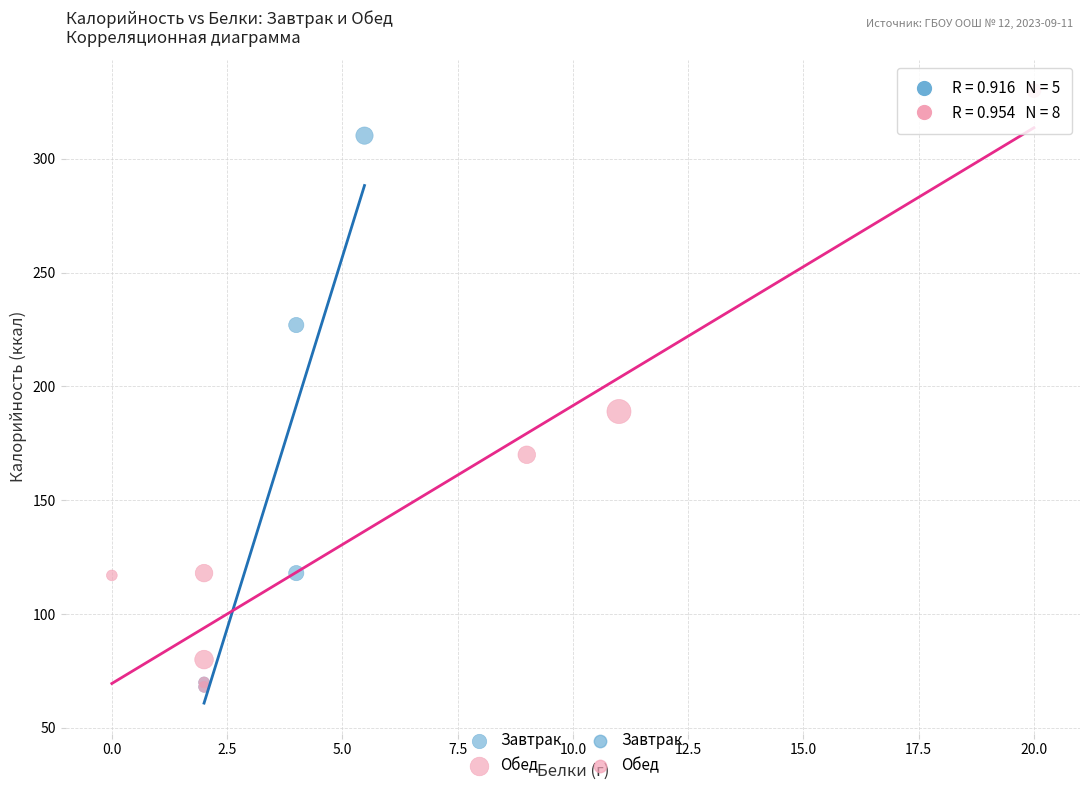

Which series contains the highest Y value?

Обед